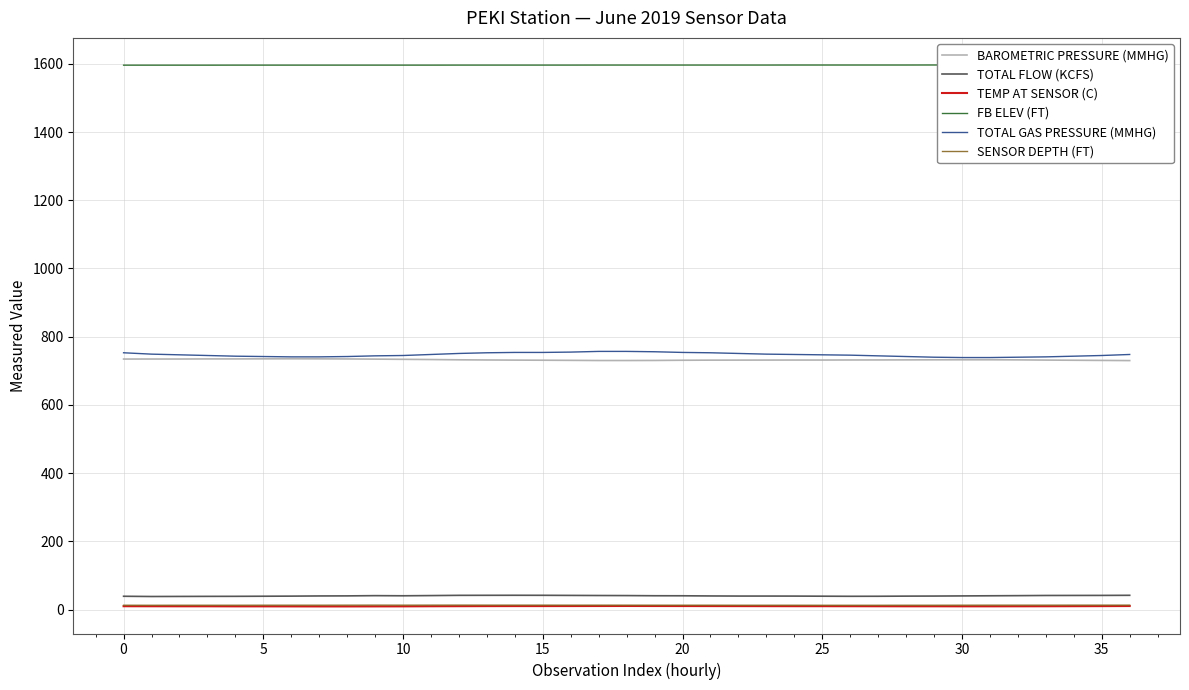

Which category has the lowest value in the BAROMETRIC PRESSURE (MMHG) series?

36